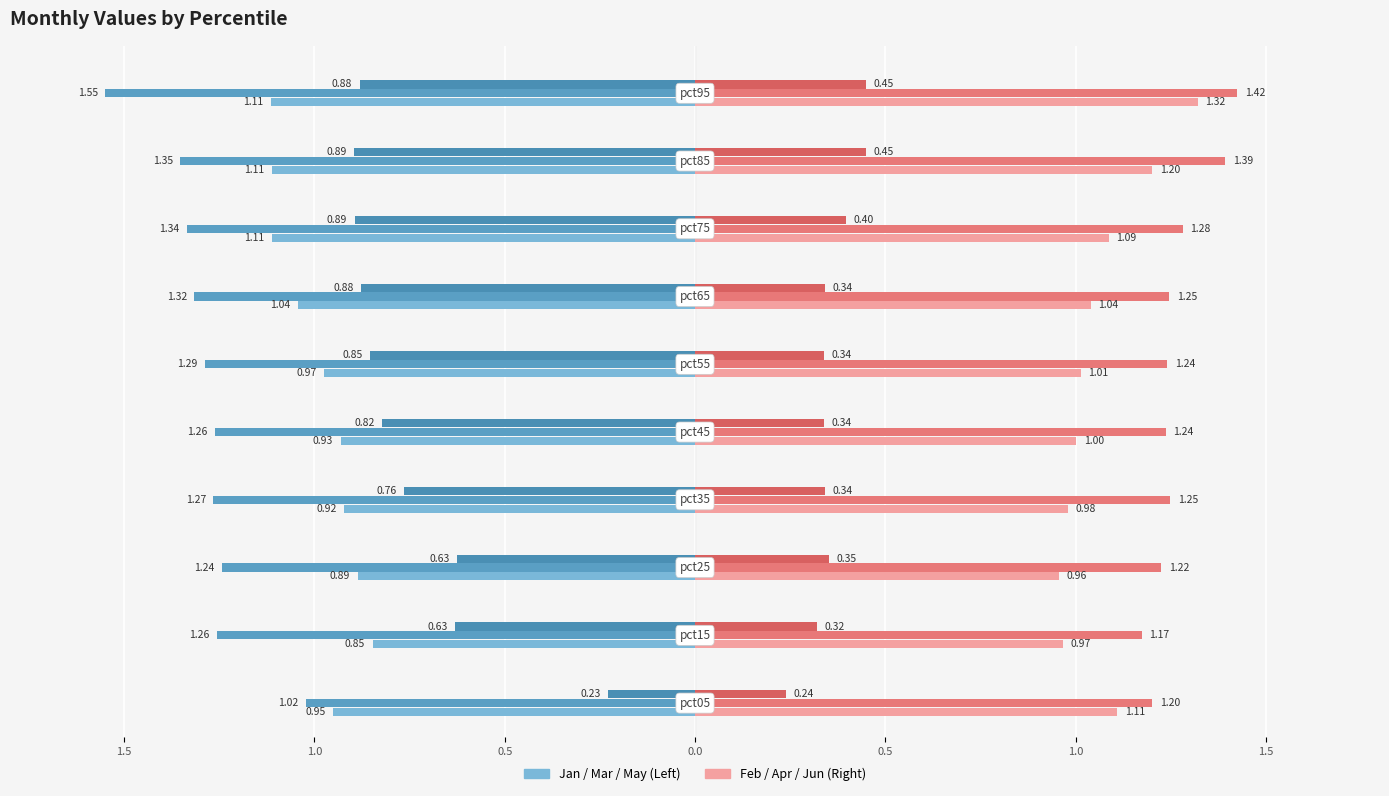

What is the difference between the second highest and second lowest values in the Apr series?

0.2